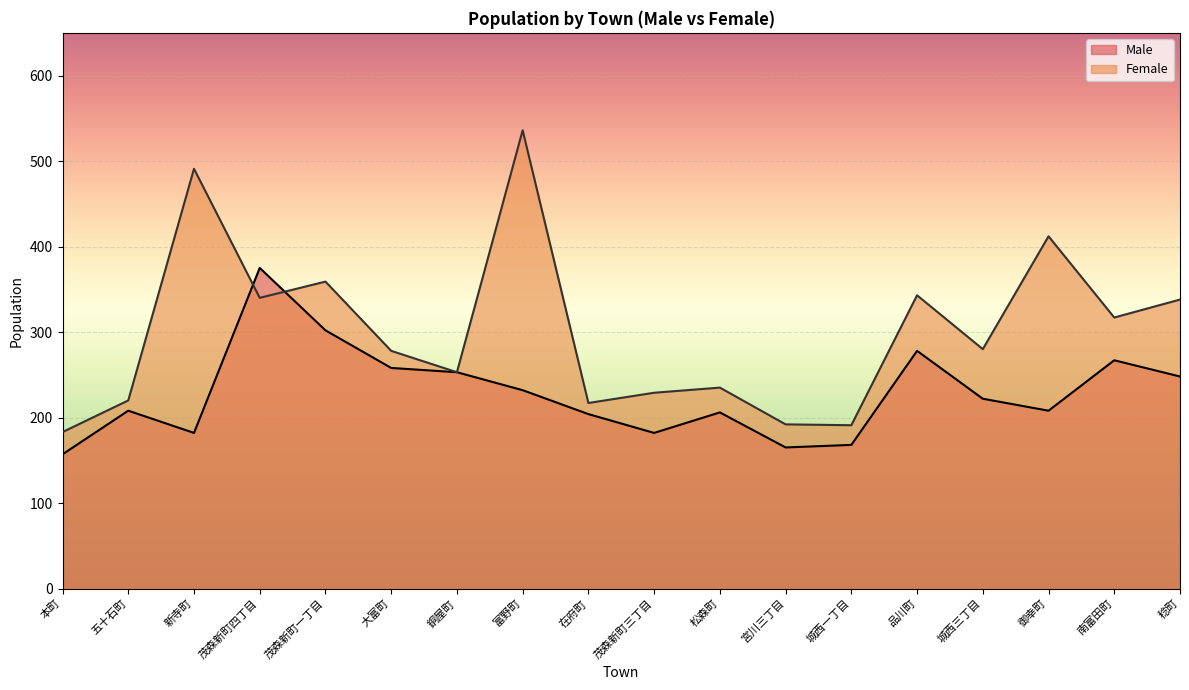

Reading left to right, list all the values displayed in this chart.

Male: 157	208	182	375	302	258	253	232	204	182	206	165	168	278	222	208	267	248
Female: 183	220	491	340	359	278	253	536	217	229	235	192	191	343	280	412	317	338